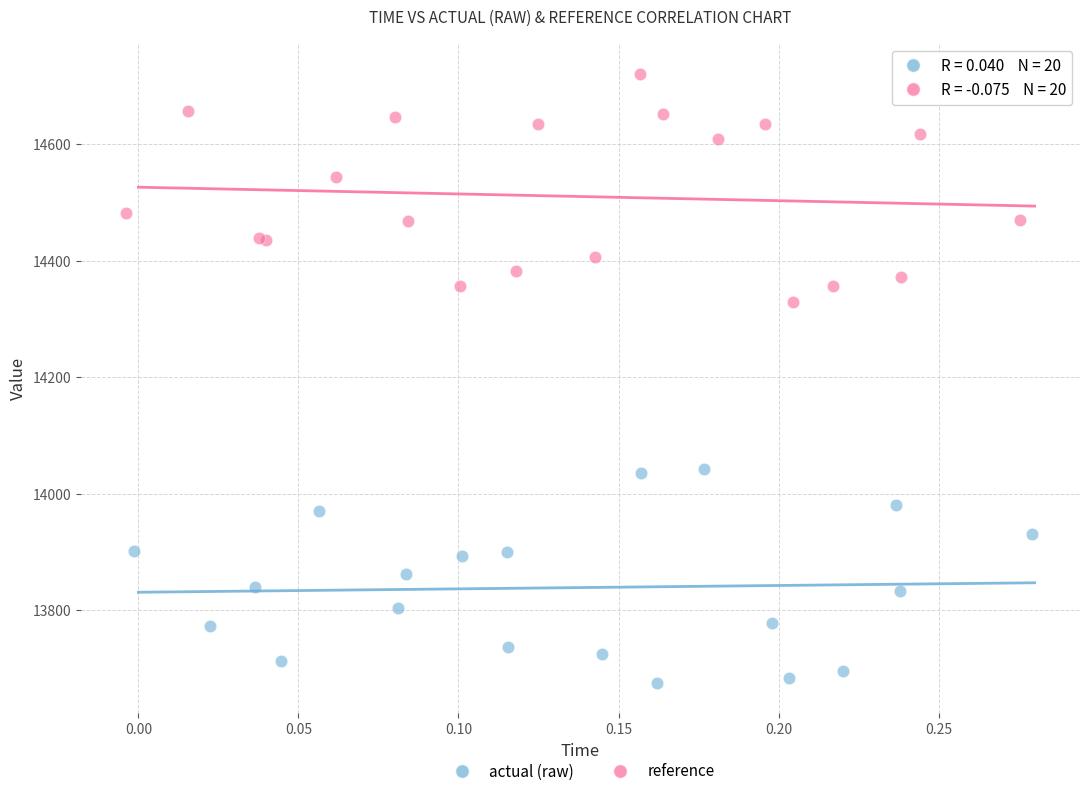

Which series reaches the maximum Y coordinate?

reference